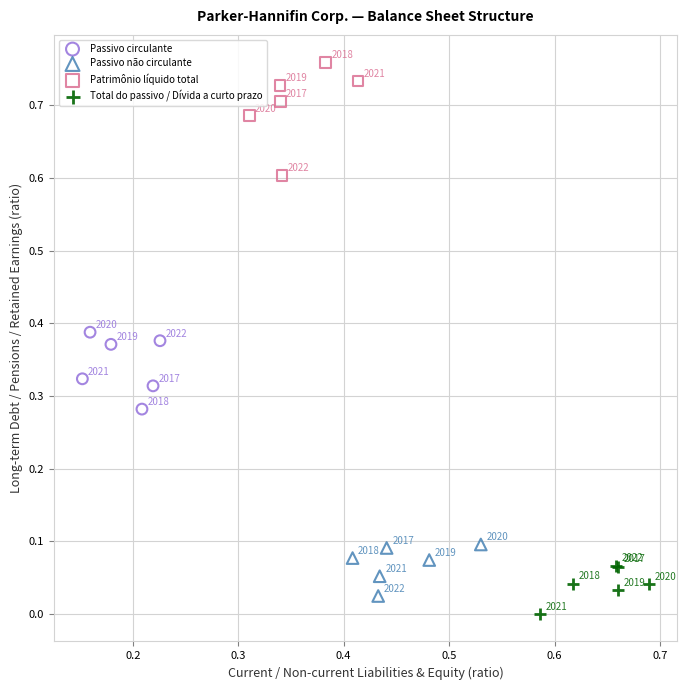

Which series reaches the minimum Y coordinate?

Total do passivo / Dívida a curto prazo